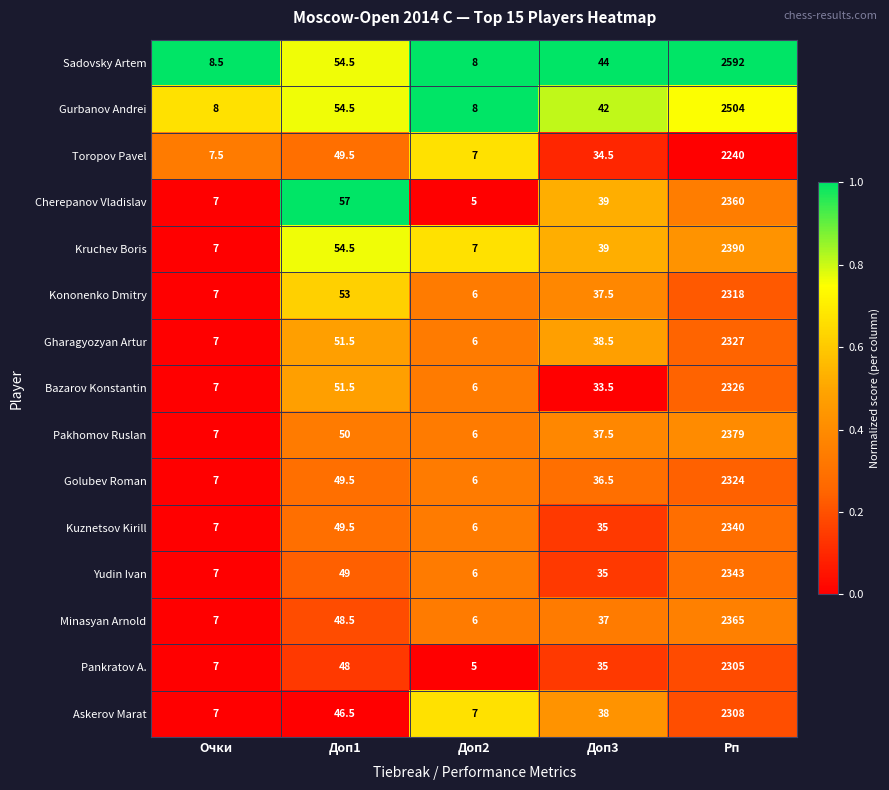

Is the value of Kuznetsov Kirill at Очки greater than the value of Gharagyozyan Artur at Доп1?

No